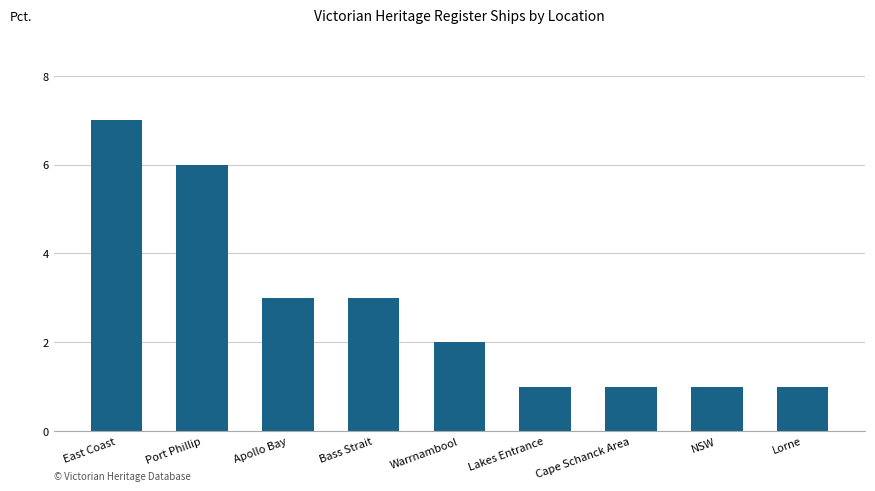

What is the greatest value displayed?

7